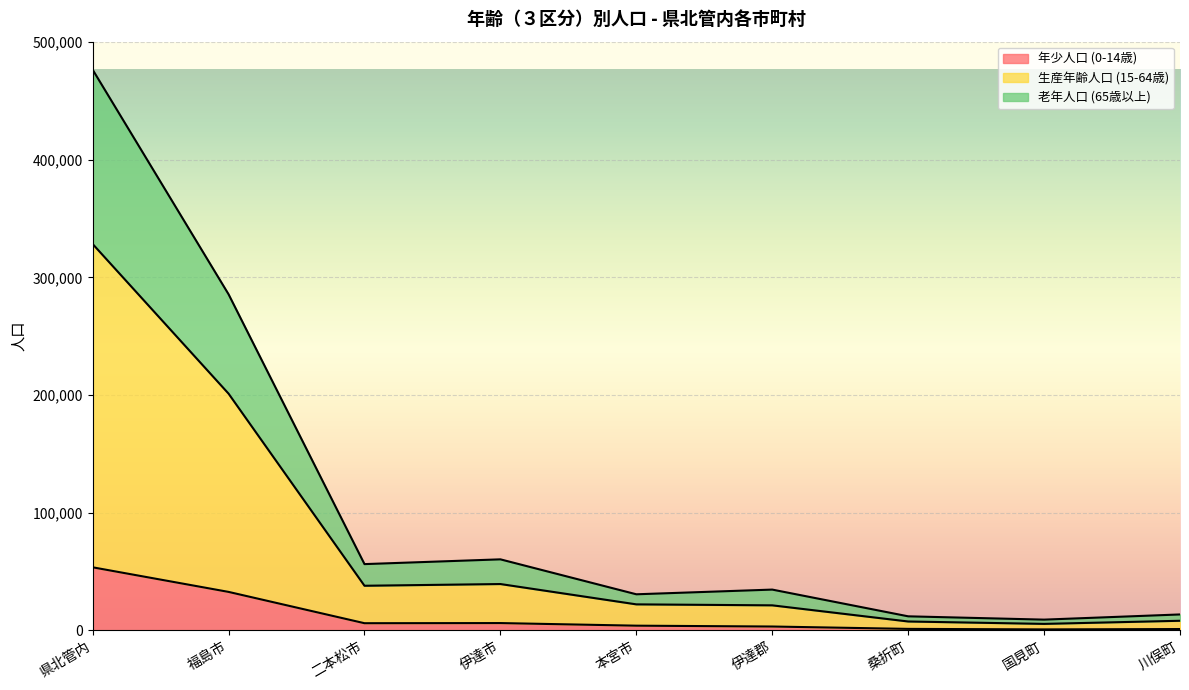

At which category does the chart reach its minimum across all series?

国見町